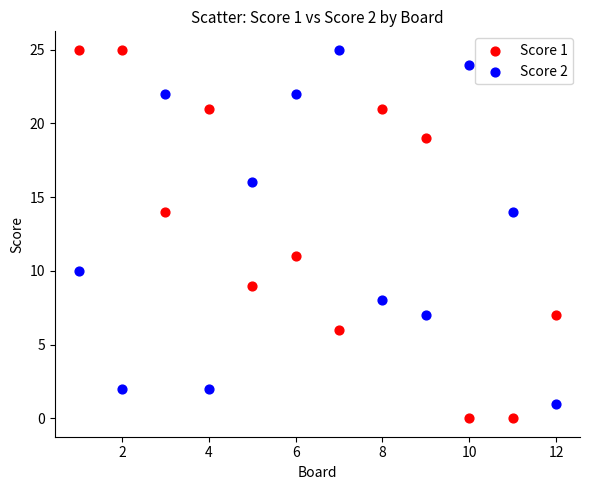

Which series has the widest spread of Y values?

Score 1